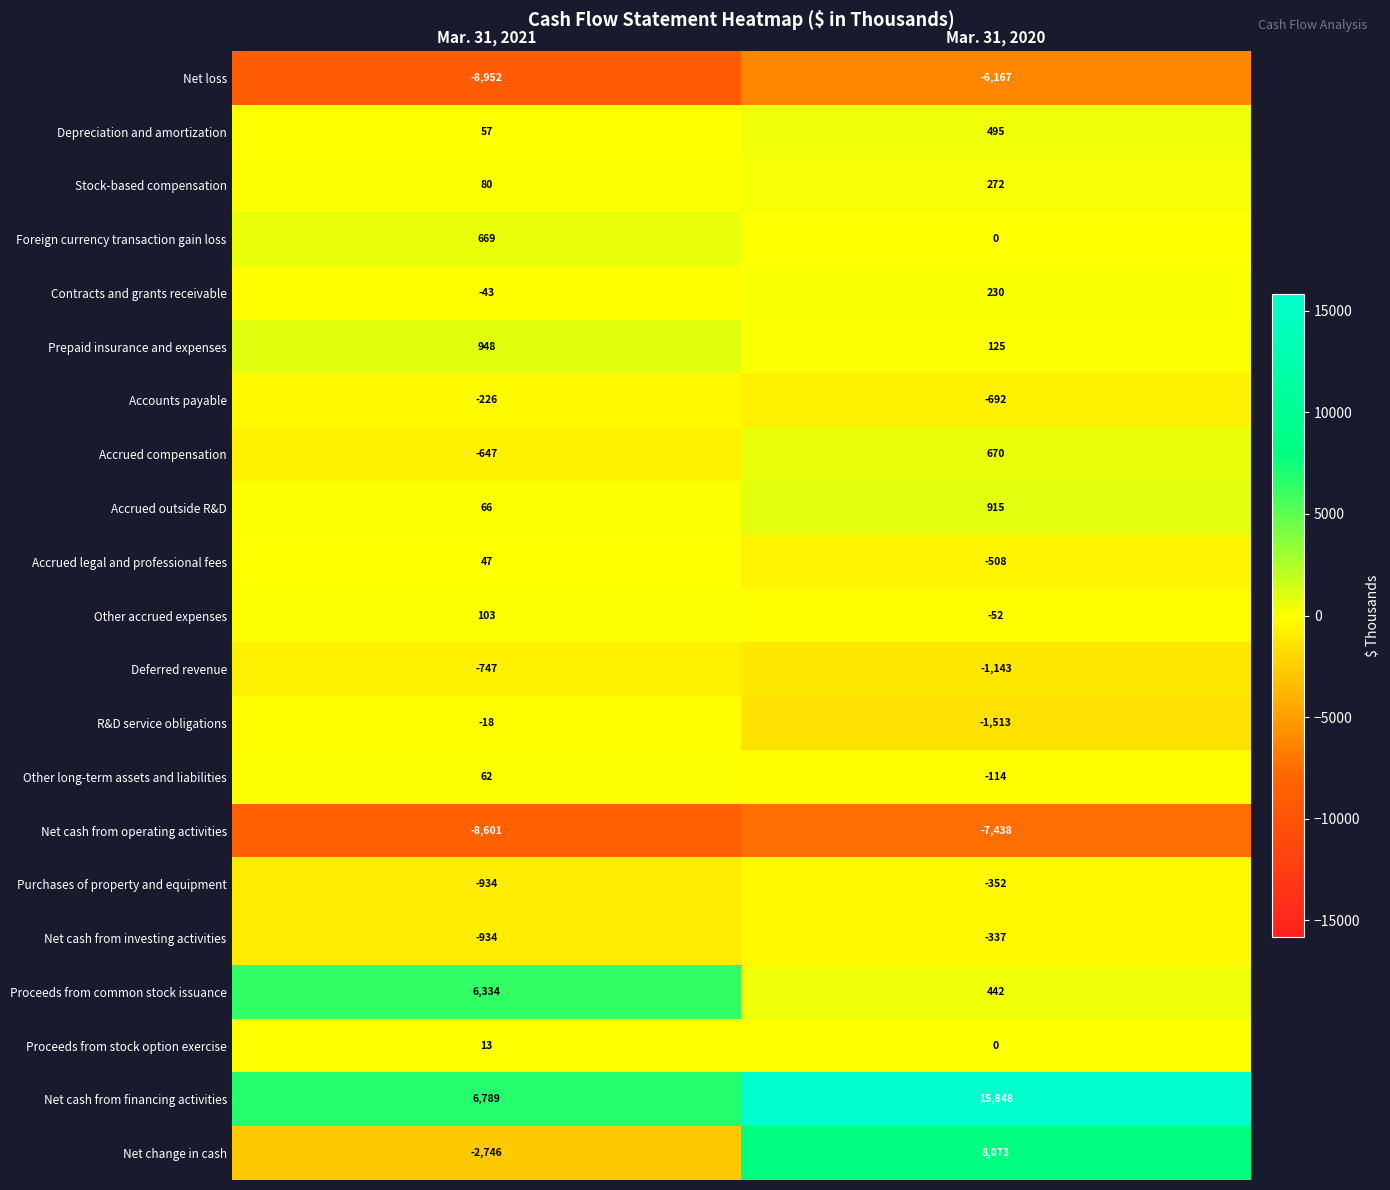

Which label corresponds to the smallest value in the chart?

Mar. 31, 2021